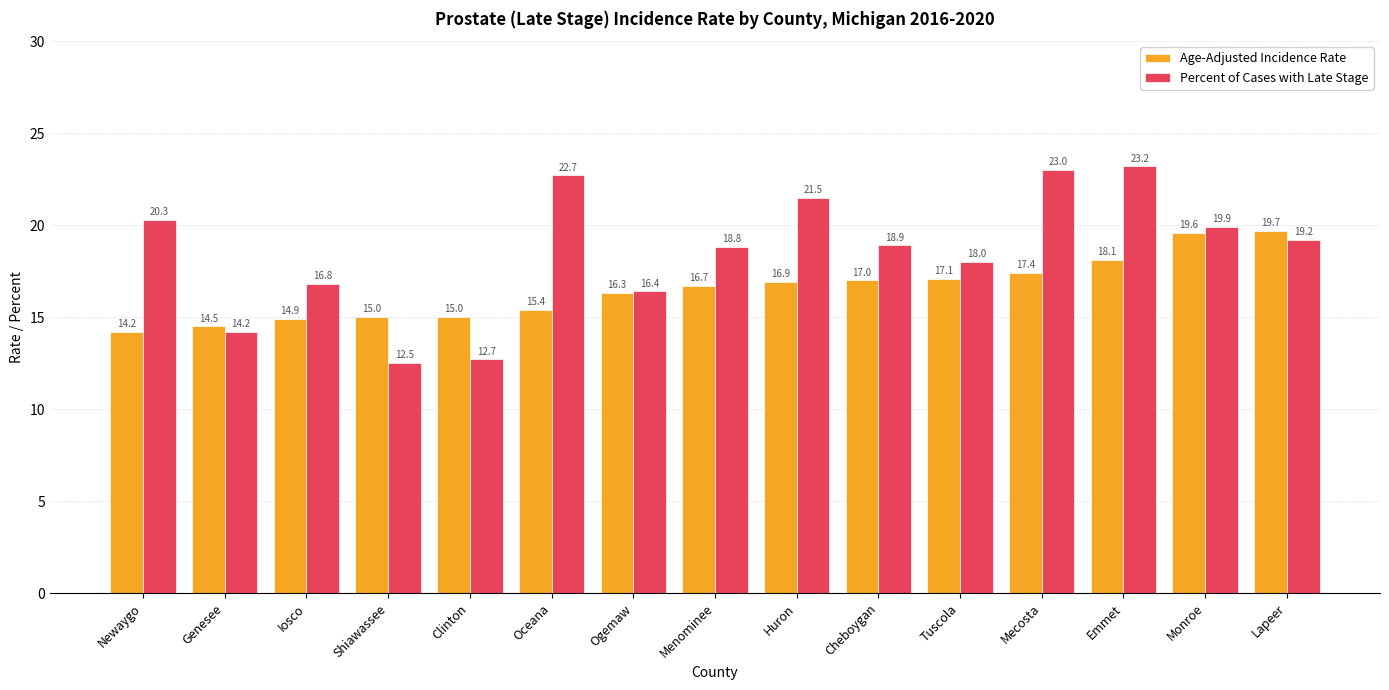

List the series in order of their overall mean, lowest first.

Age-Adjusted Incidence Rate, Percent of Cases with Late Stage